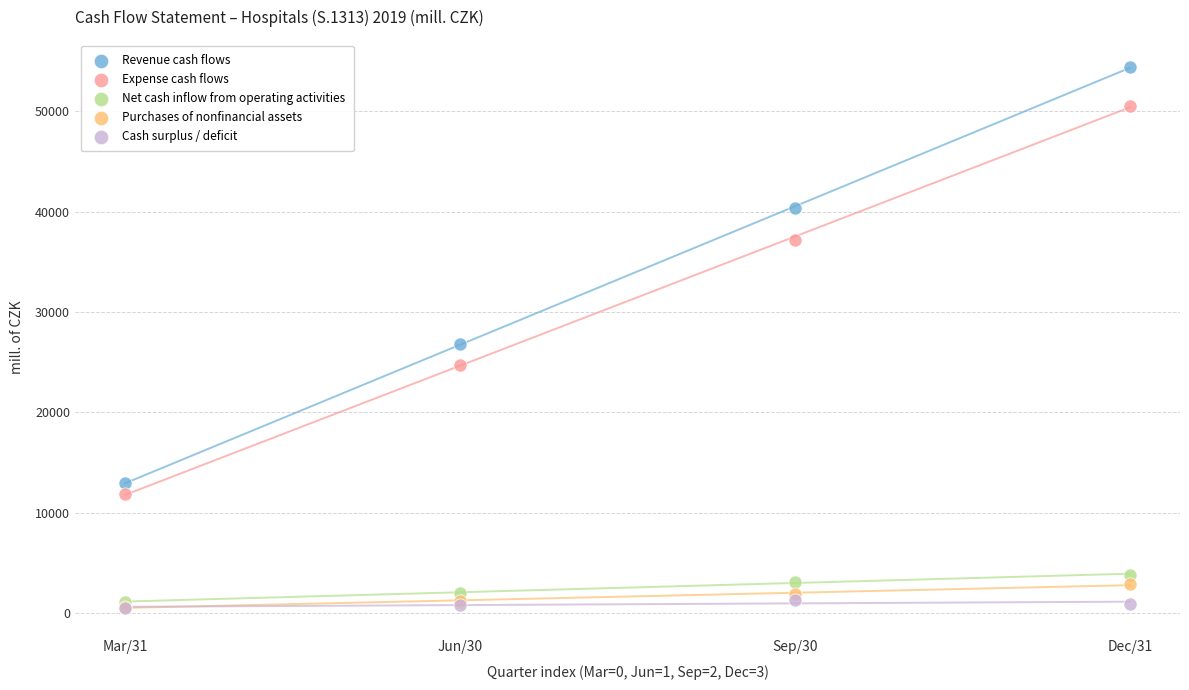

Across all series, what Y value is closest to 27450?

26786.9